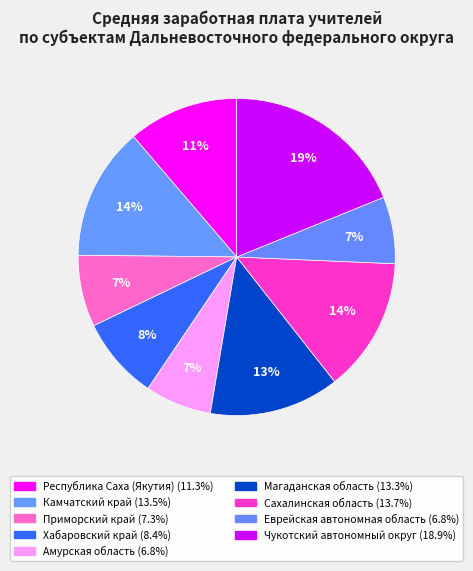

To the nearest percent, what portion does Еврейская автономная область represent?

7%